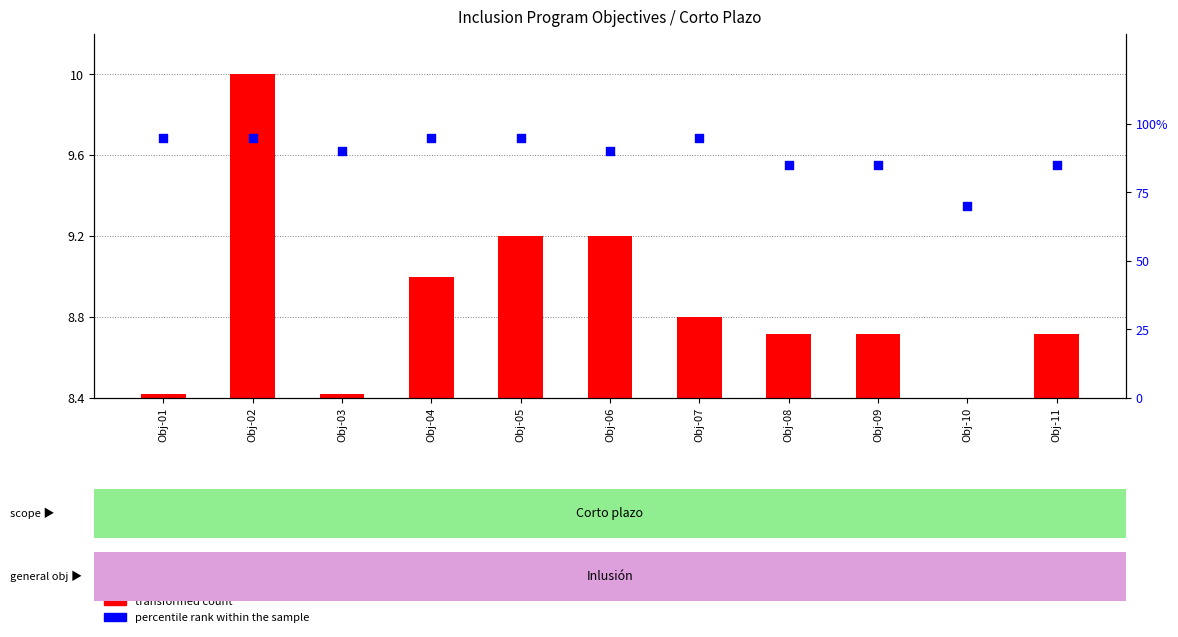

At how many categories does at least one series exceed 31?

11